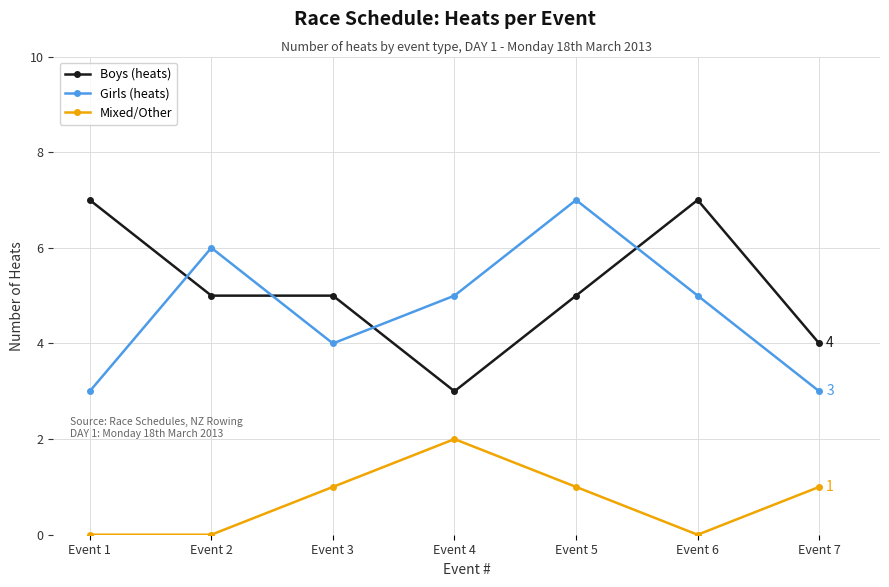

Count the Girls (heats) values in the range 3 to 6.

6